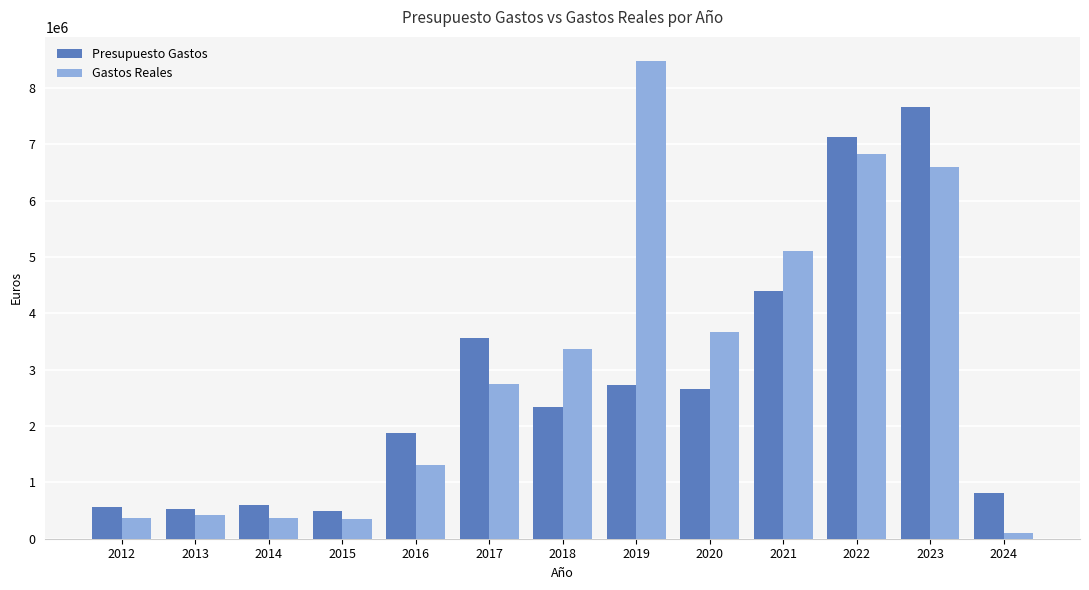

What is the spread (max minus min) of values at 2022?

294883.5